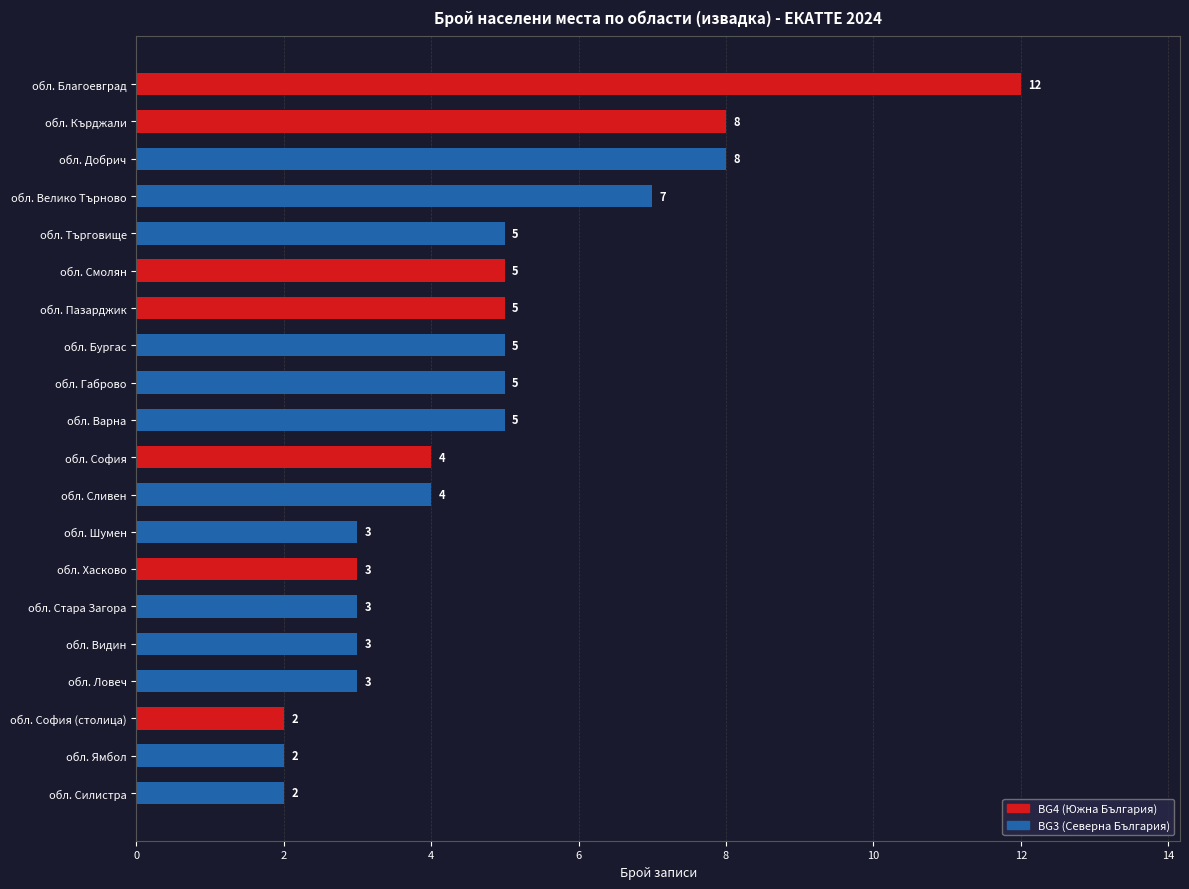

True or false: the data shows 7 at обл. Велико Търново.

True